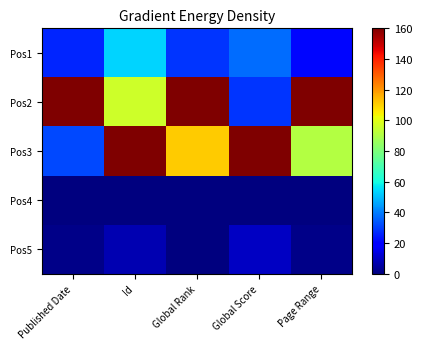

Which category has the lowest value across all series?

Published Date